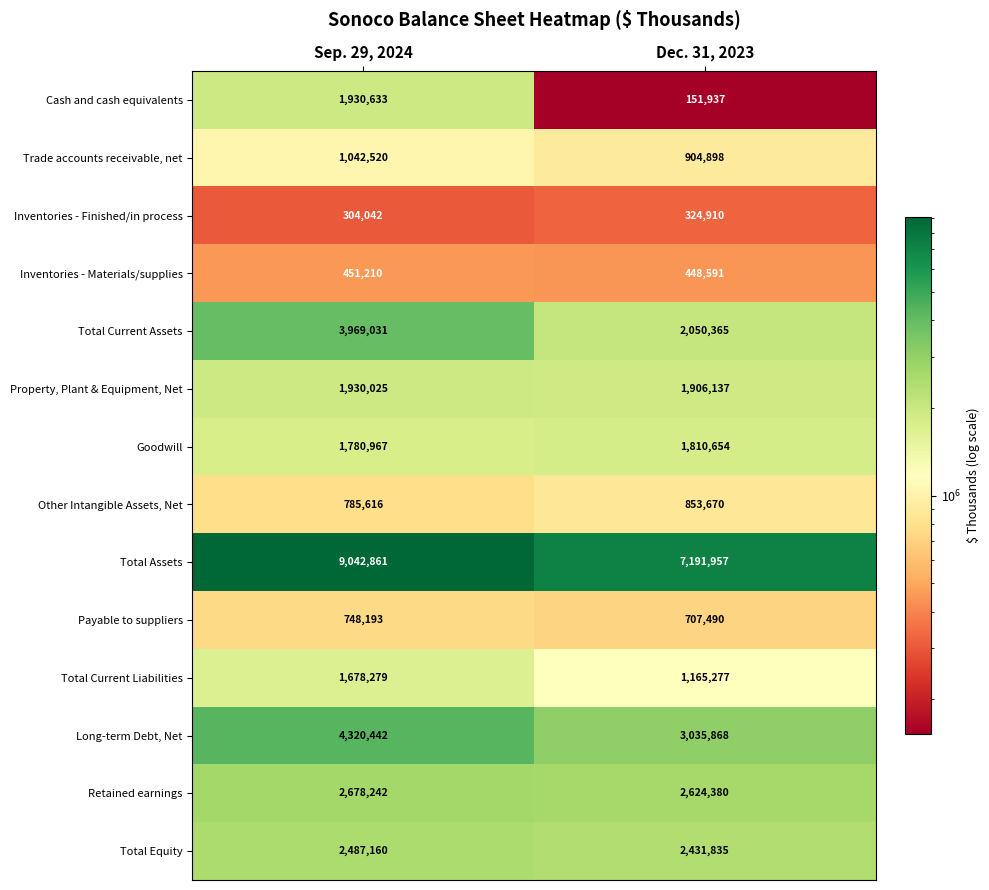

Is it true that Other Intangible Assets, Net equals 785616 at Sep. 29, 2024?

True